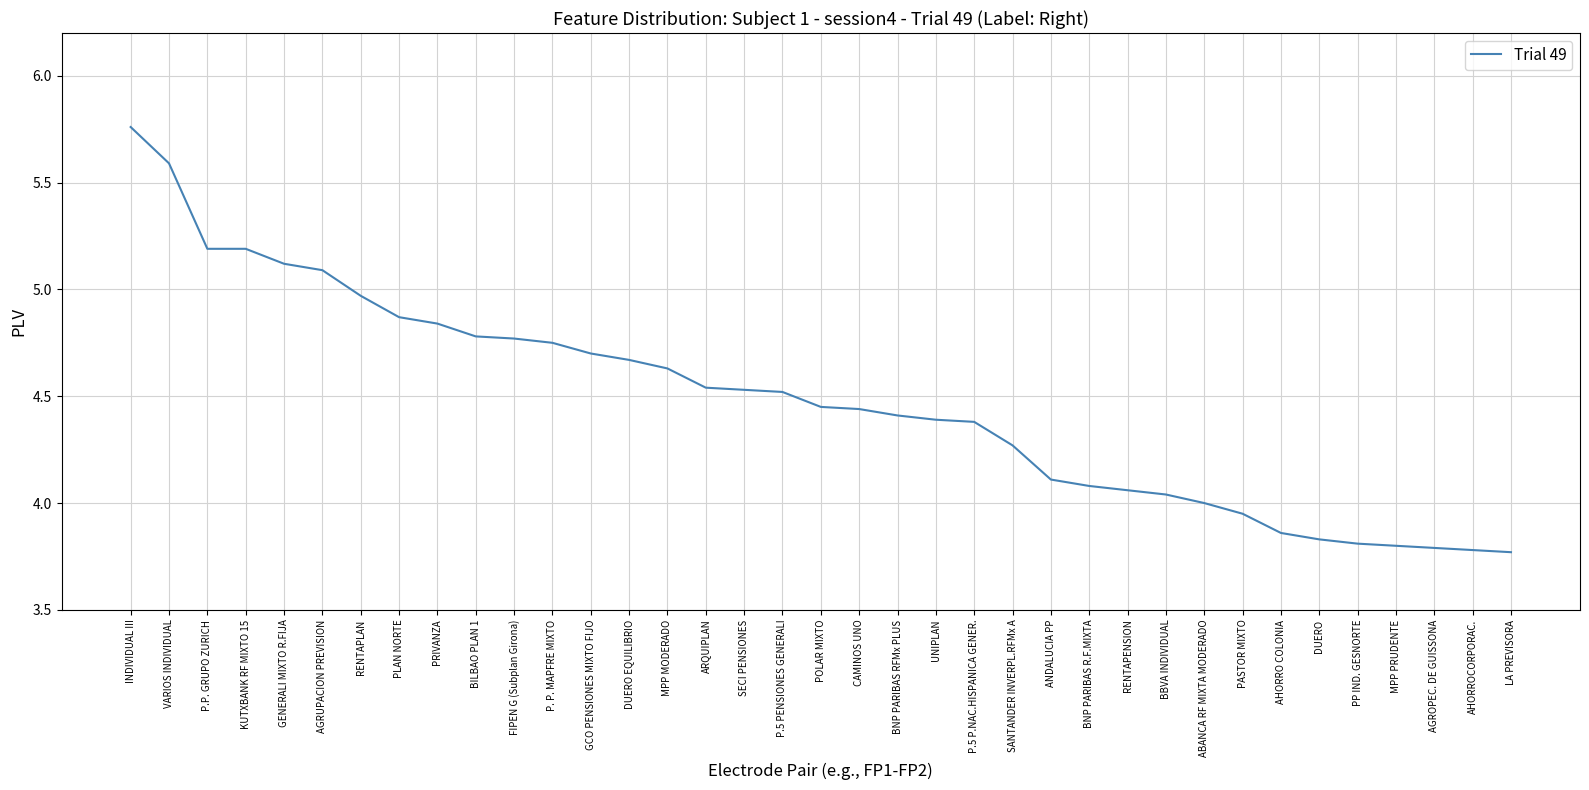

The chart shows a value of 6.6 at AHORROCORPORAC.. True or false?

False